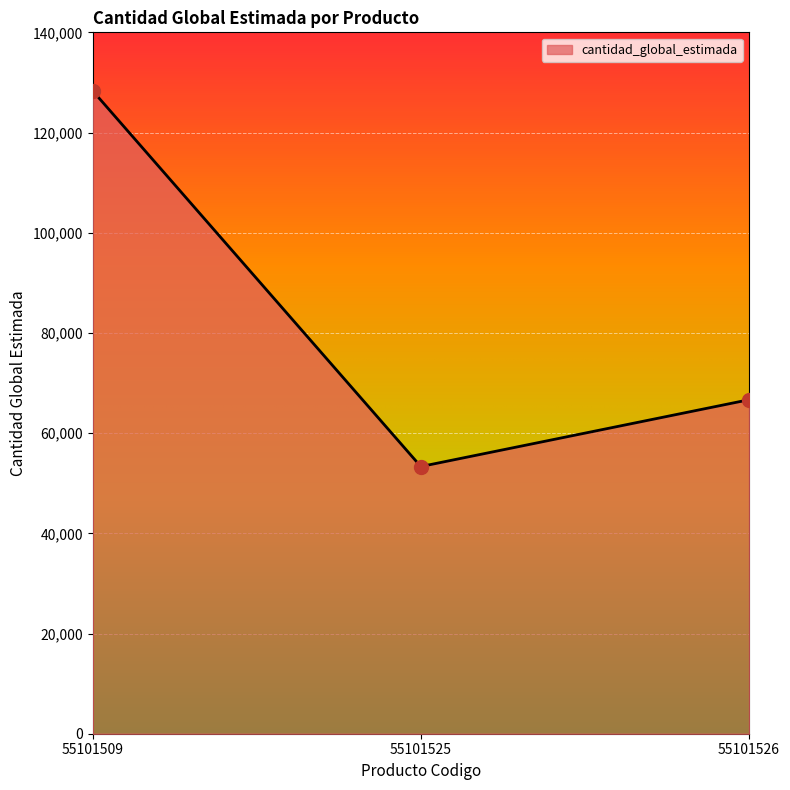

What is the ratio of the value at 55101526 to the value at 55101525?

1.3